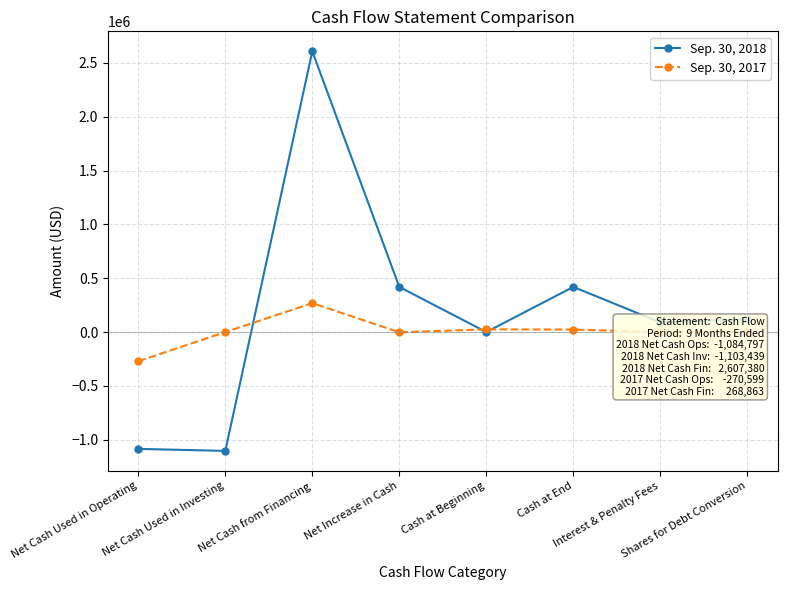

Is the value of Sep. 30, 2018 at Shares for Debt Conversion greater than the value of Sep. 30, 2017 at Net Increase in Cash?

Yes